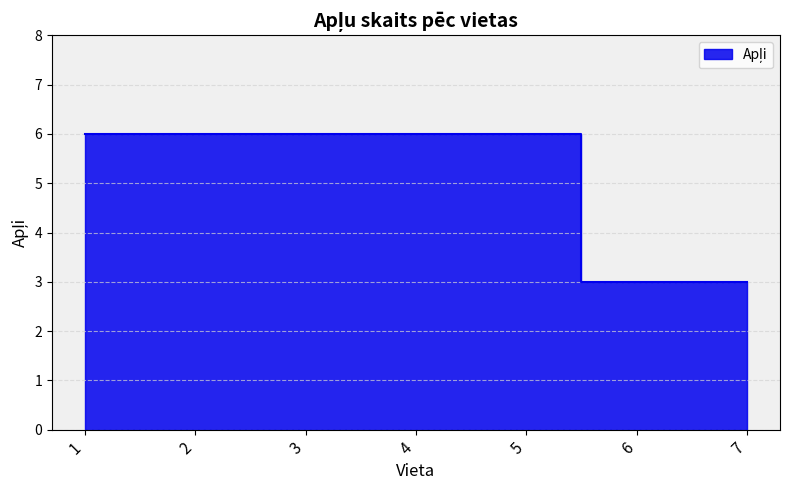

Reading left to right, extract all data points from this chart.

6	6	6	6	6	3	3